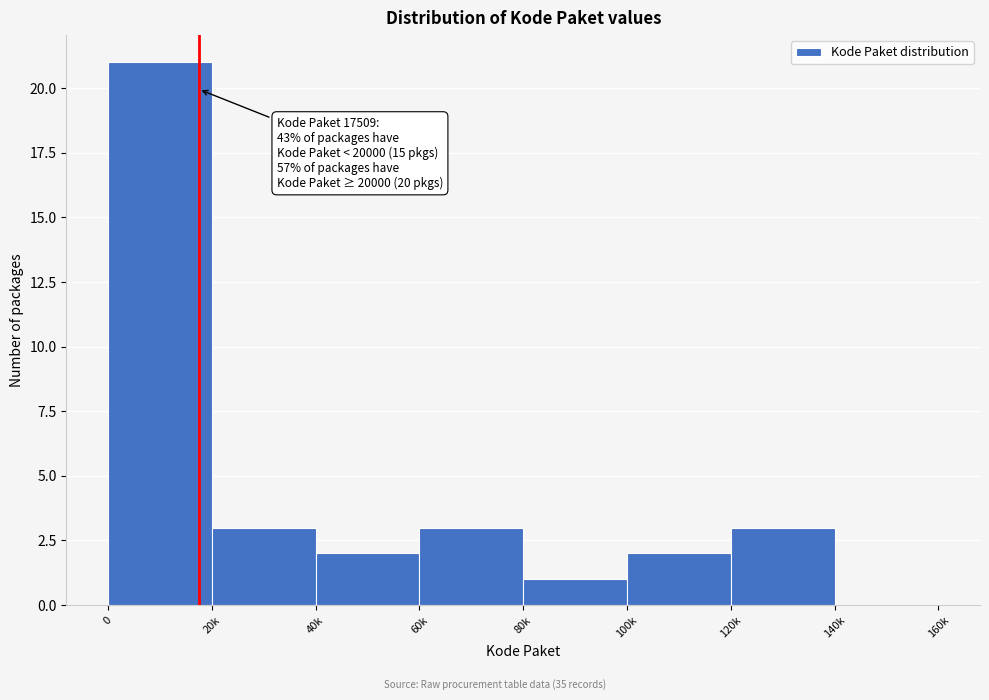

Reading right to left, what are all the values shown in this chart?

140k=0	120k=3	100k=2	80k=1	60k=3	40k=2	20k=3	0=21